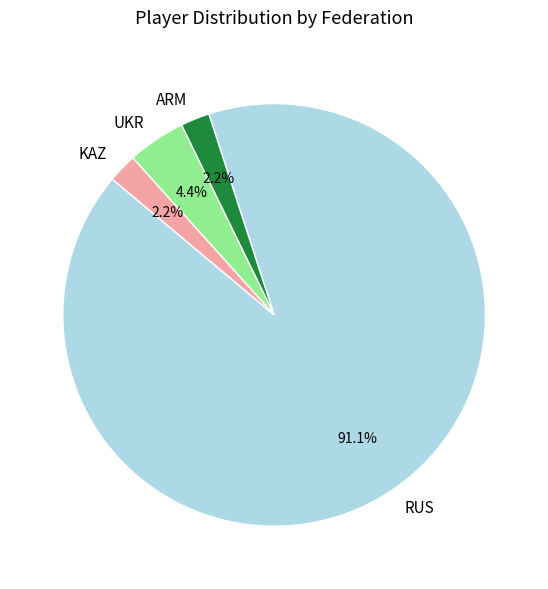

To the nearest percent, what is the average slice percentage?

25%